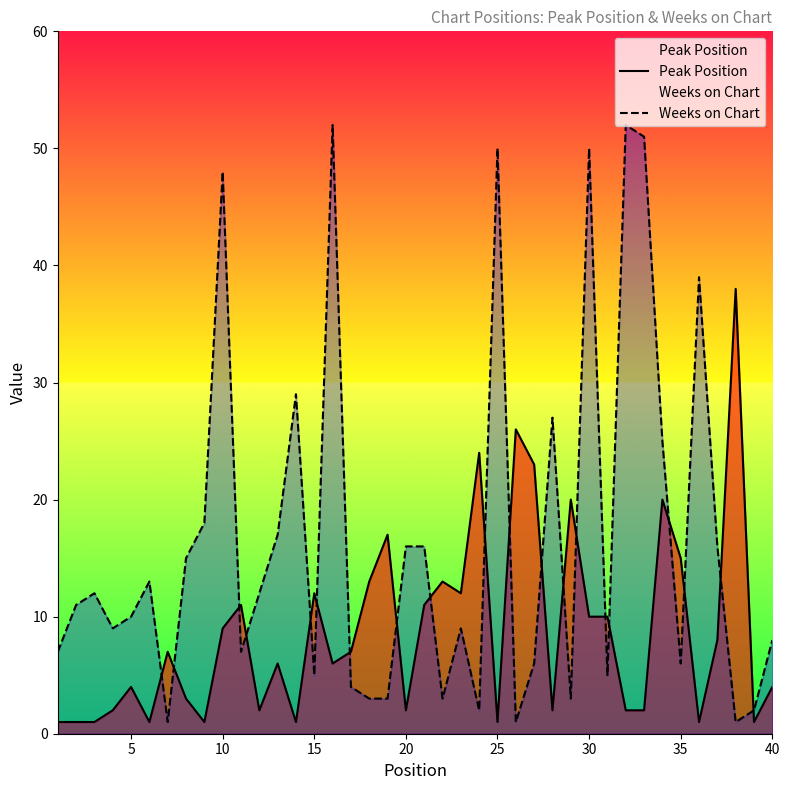

The Peak Position series shows 1 at 25. True or false?

True